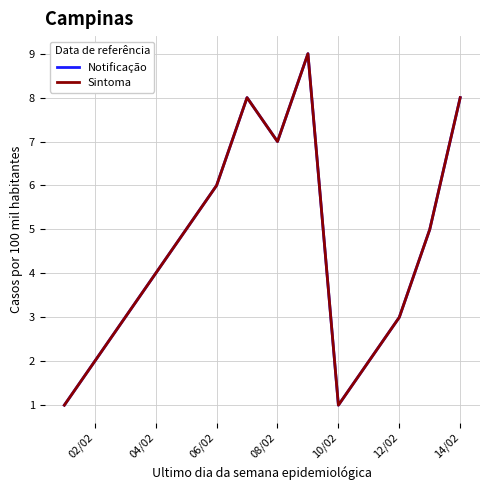

Does the chart display data point markers on the line(s)?

No